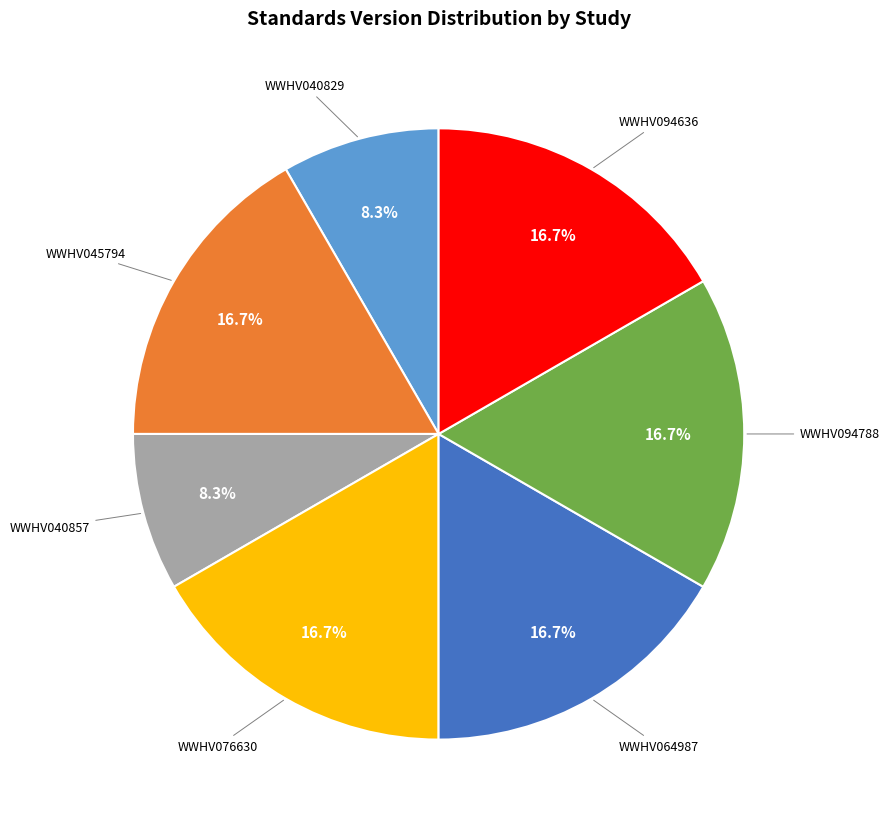

Count the number of slices in the pie.

7